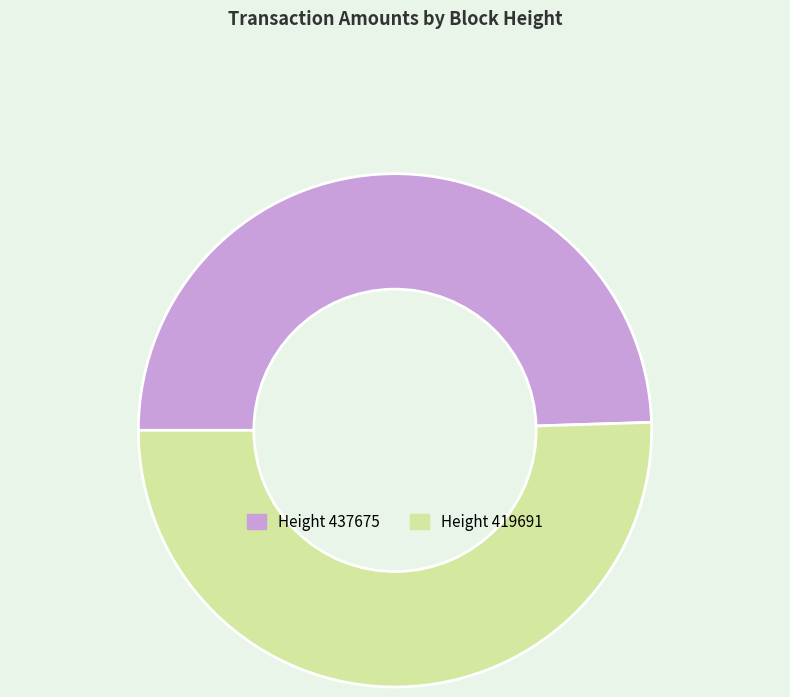

Does any single category account for the majority?

Yes